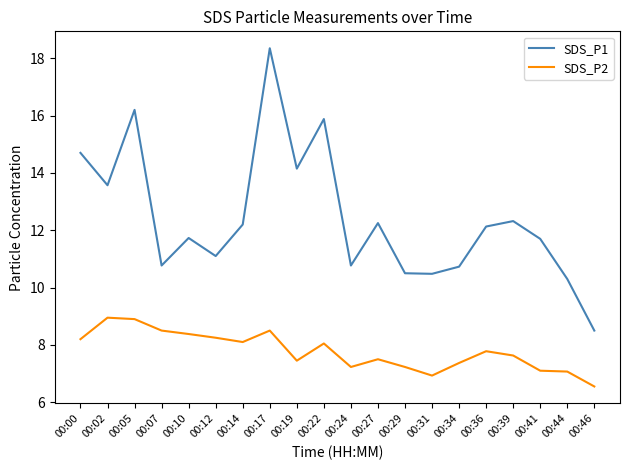

What is the sum of all SDS_P2 values?

155.7